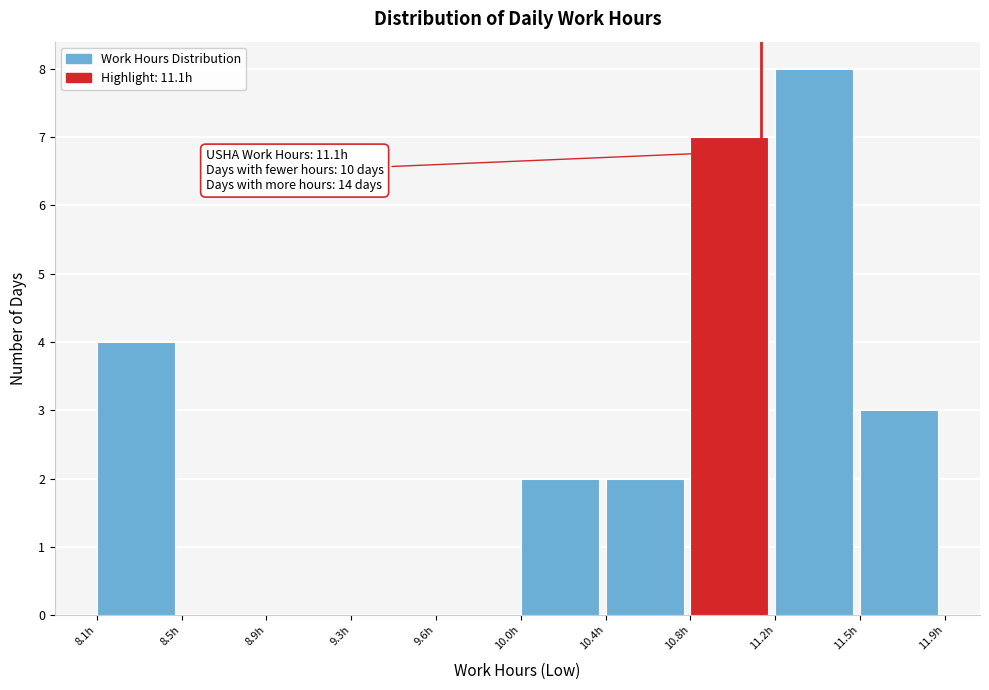

Reading right to left, extract all data points from this chart.

11.5h=3	11.2h=8	10.8h=7	10.4h=2	10.0h=2	9.6h=0	9.3h=0	8.9h=0	8.5h=0	8.1h=4